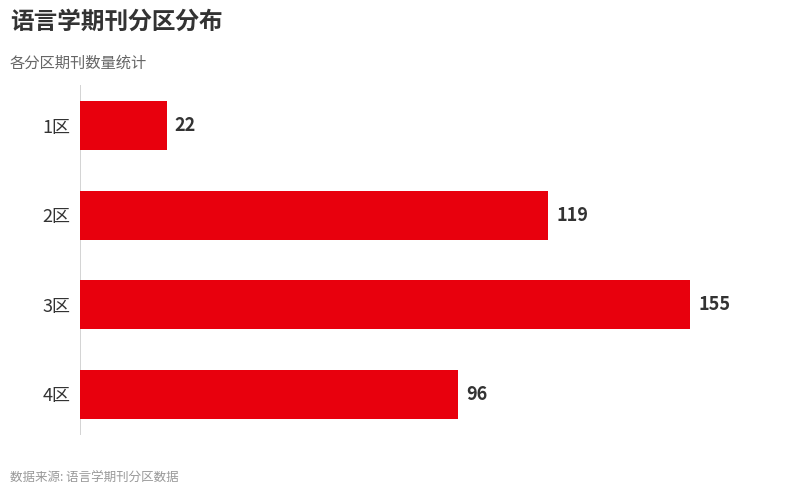

Is it true that the value at 1区 is 7?

False